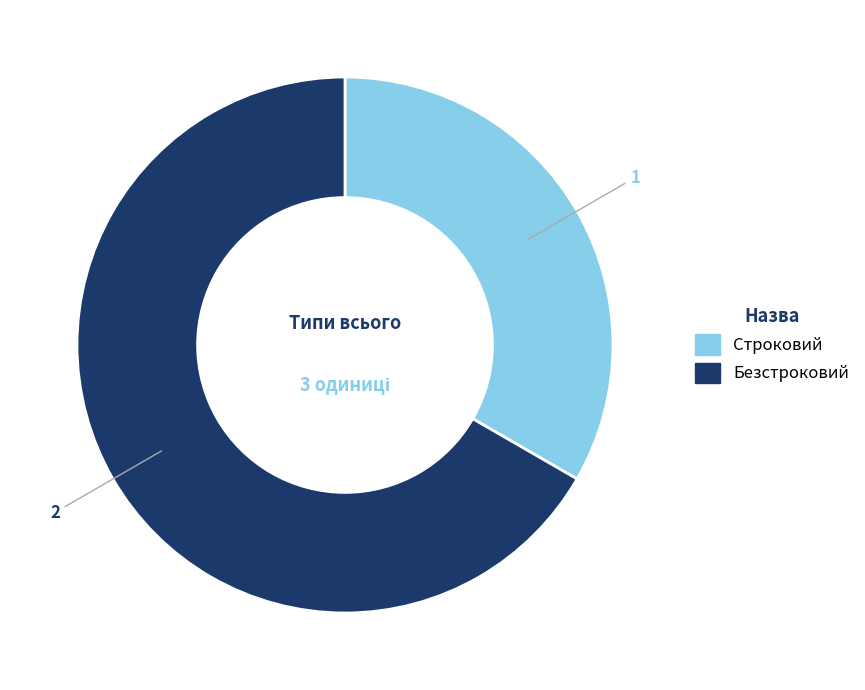

How many segments does this pie chart have?

2